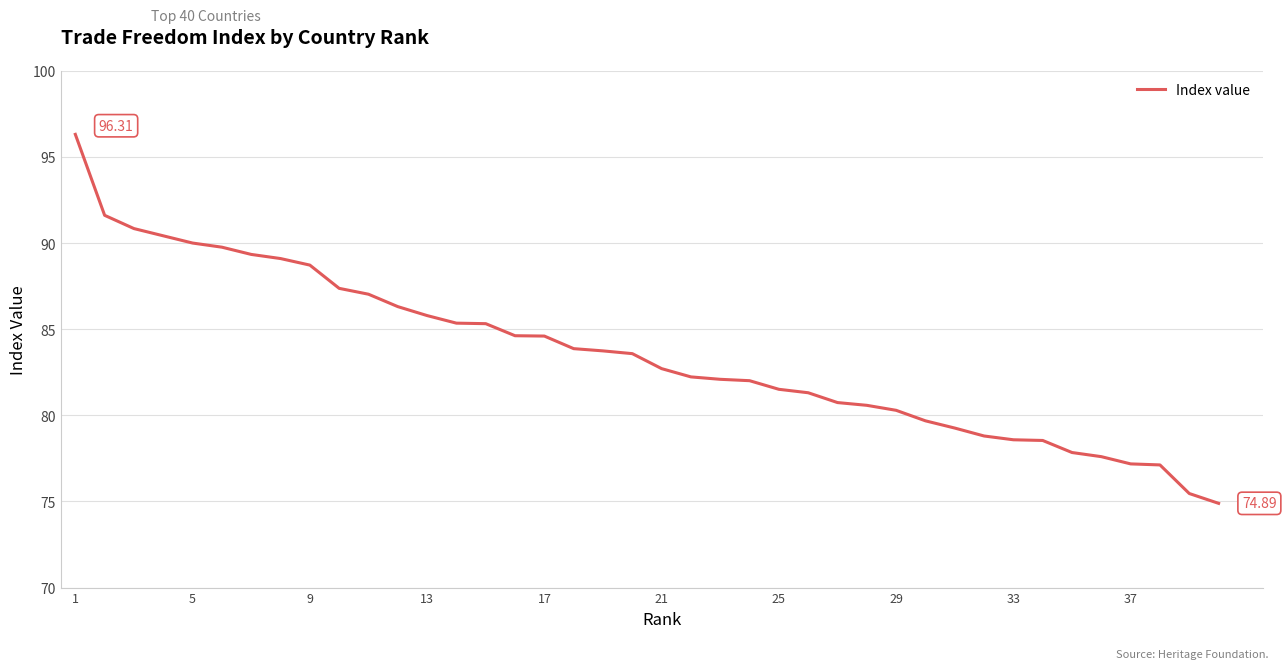

What is the difference between the maximum and minimum values?

21.4